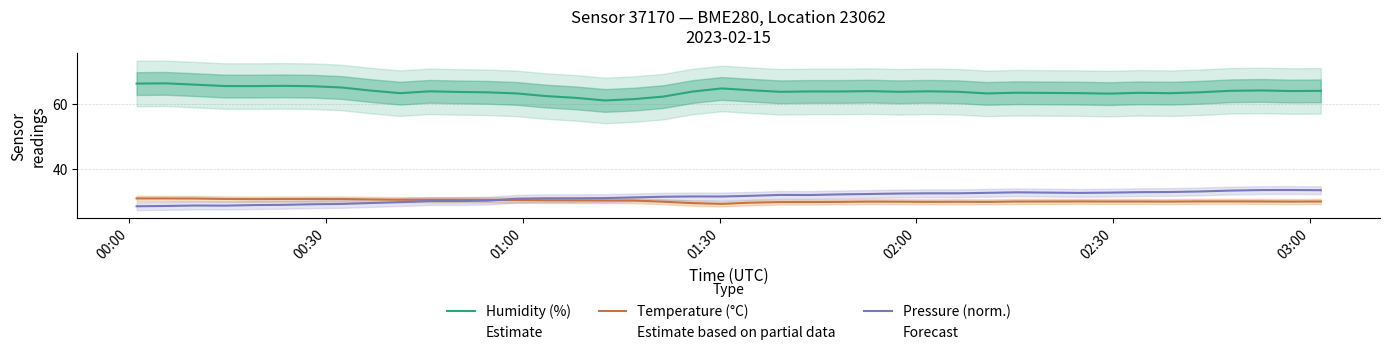

What is the smallest value displayed?

28.5